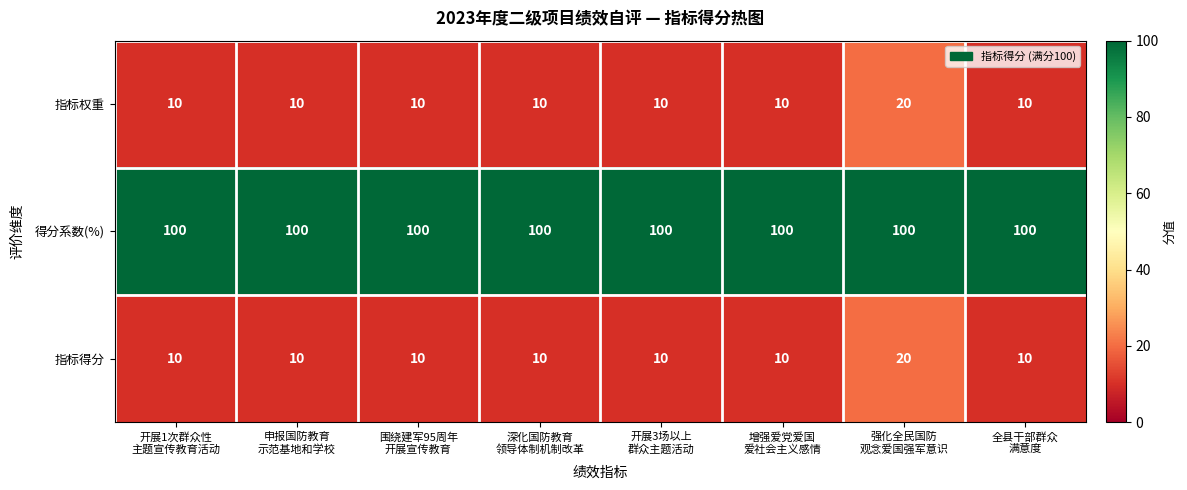

How many 指标权重 values are between 10 and 11?

7